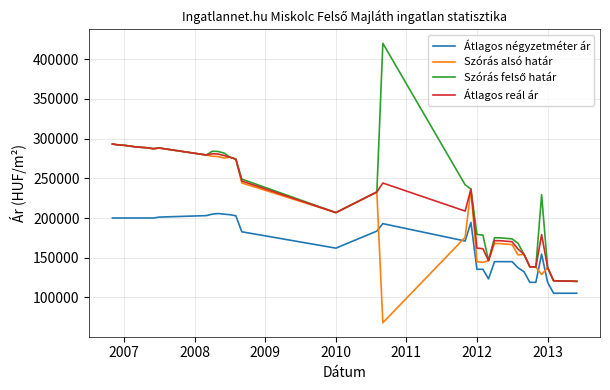

True or false: Átlagos négyzetméter ár and Szórás alsó határ cross at least once.

True